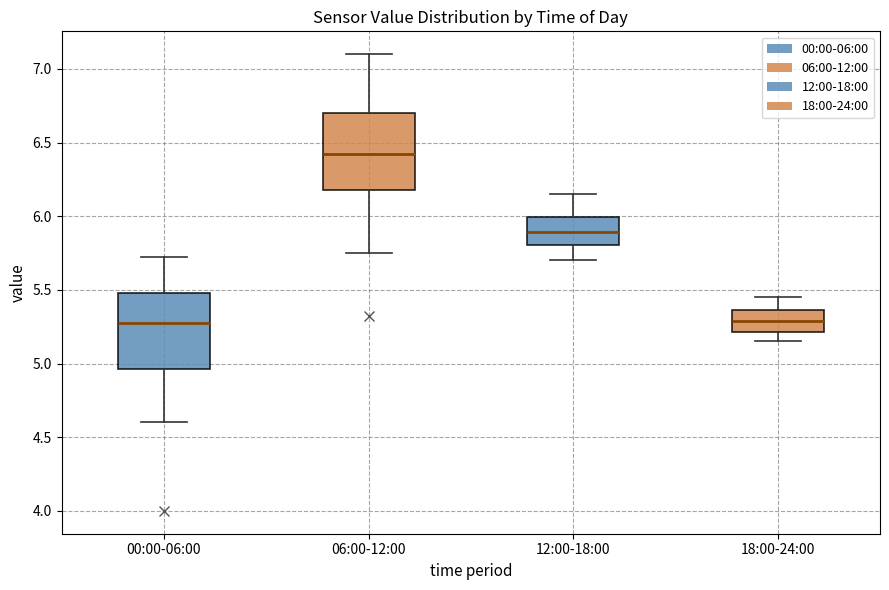

Reading left to right, transcribe this box plot: for each box, give where its median line is, the range the box spans, and where its two whiskers end, as read against the y-axis. The values are not printed on the chart, so give them approximately, as read against the axis.

00:00-06:00: median 5.30, box 4.95 to 5.50, whiskers 4.60 to 5.70
06:00-12:00: median 6.45, box 6.20 to 6.70, whiskers 5.75 to 7.10
12:00-18:00: median 5.90, box 5.80 to 6.00, whiskers 5.70 to 6.15
18:00-24:00: median 5.30, box 5.20 to 5.35, whiskers 5.15 to 5.45